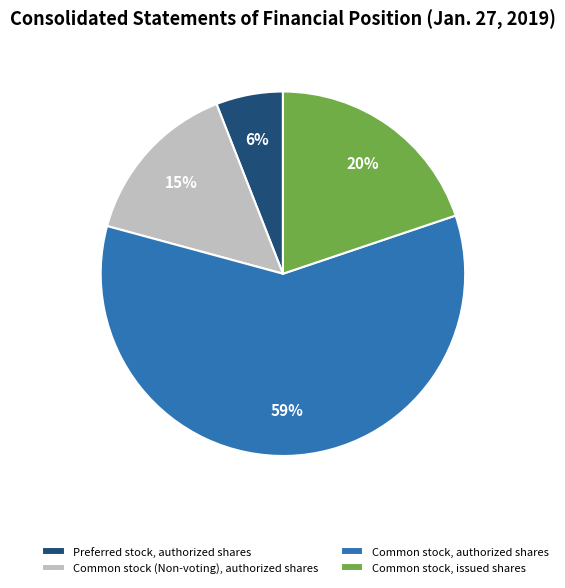

Between Preferred stock, authorized shares and Common stock (Non-voting), authorized shares, which is larger?

Common stock (Non-voting), authorized shares